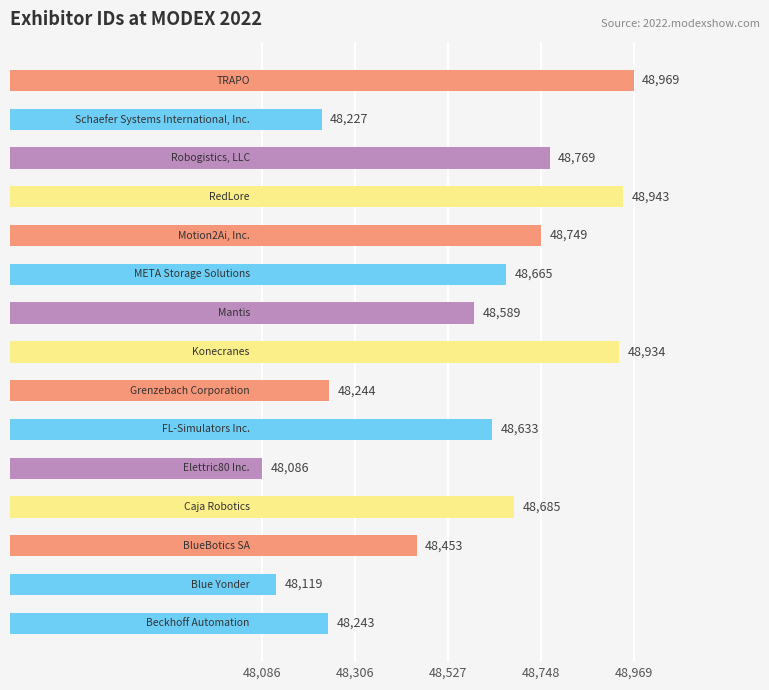

What is the maximum value shown in the chart?

48969